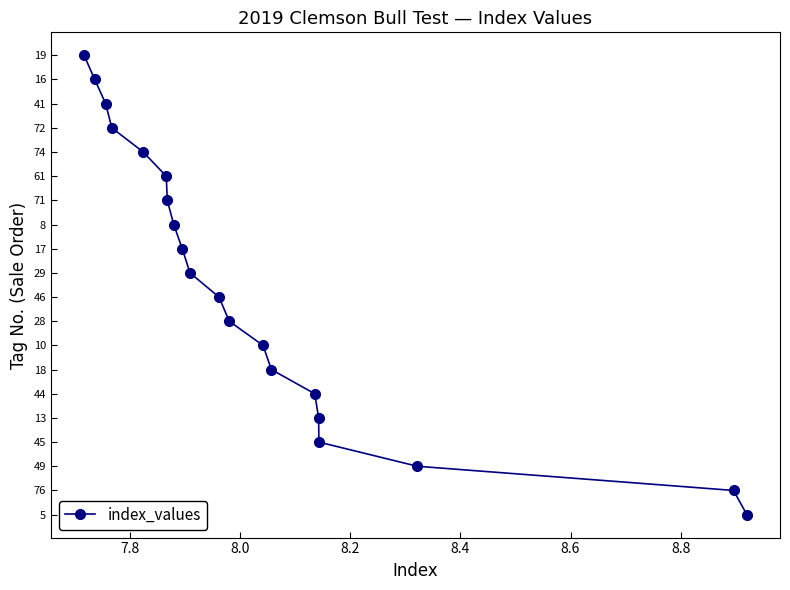

Between 8.0 and 8.2, which is larger?

8.2